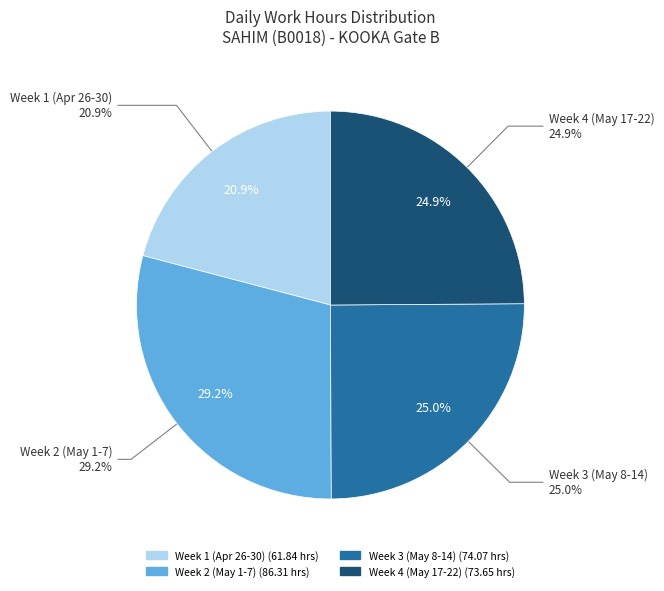

True or false: 8-Sun accounts for 1% of the total.

False